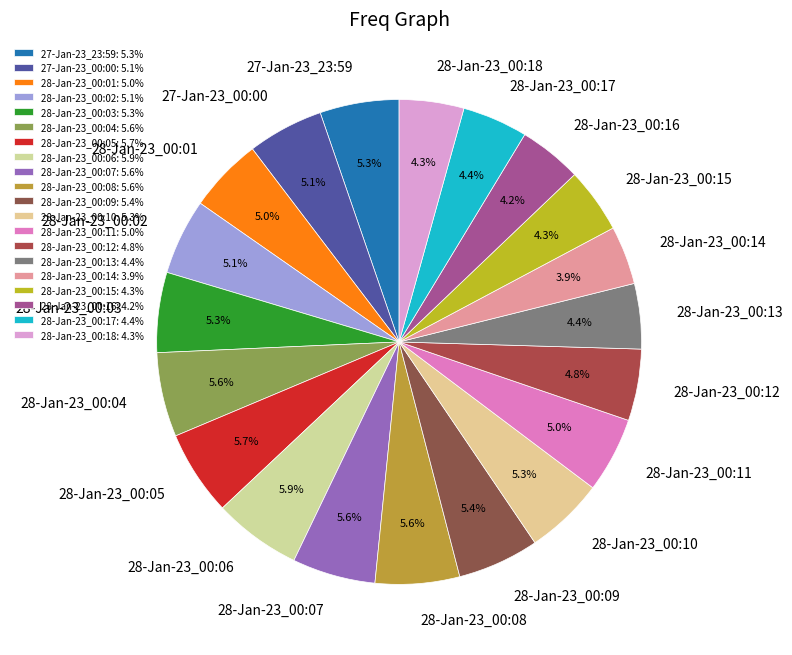

What portion of the pie excludes 28-Jan-23_00:13?

95.6%